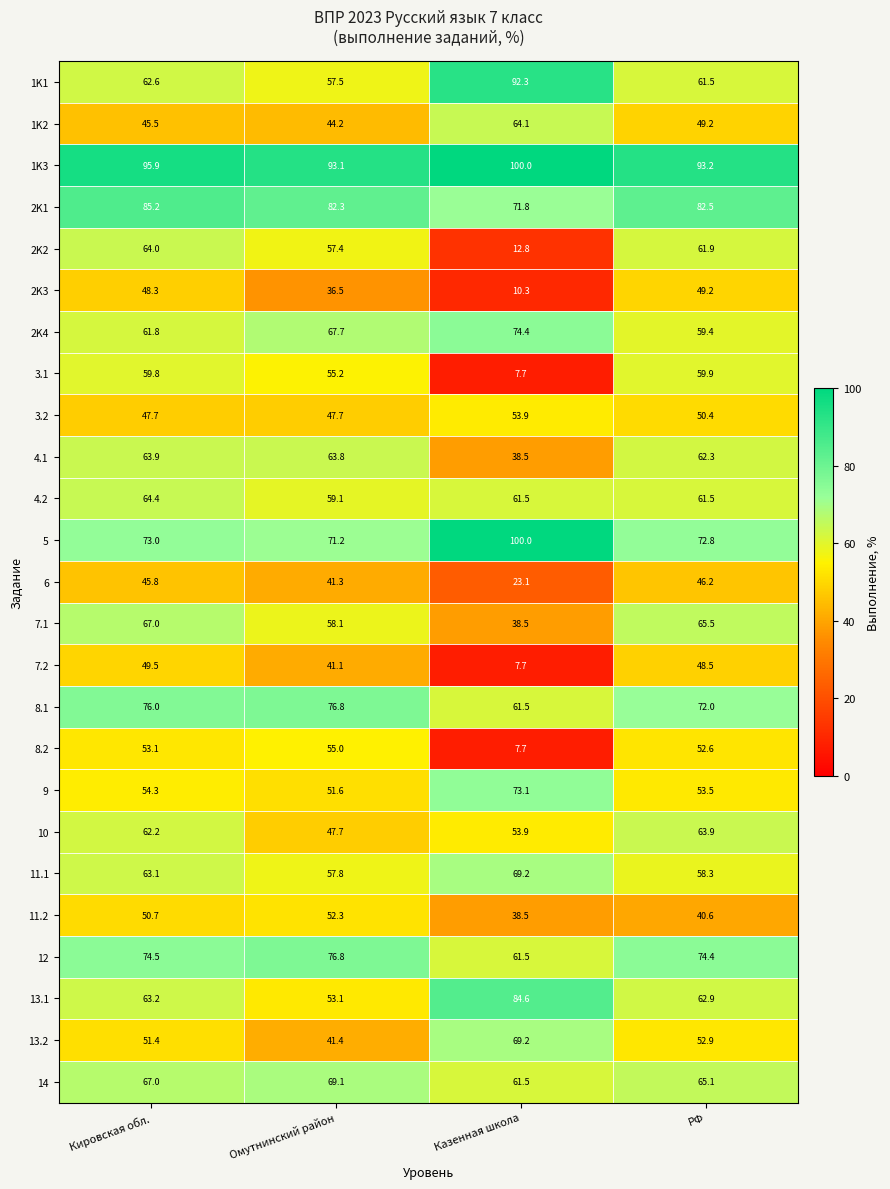

Where does the 3.1 series first go above 59?

Кировская обл.